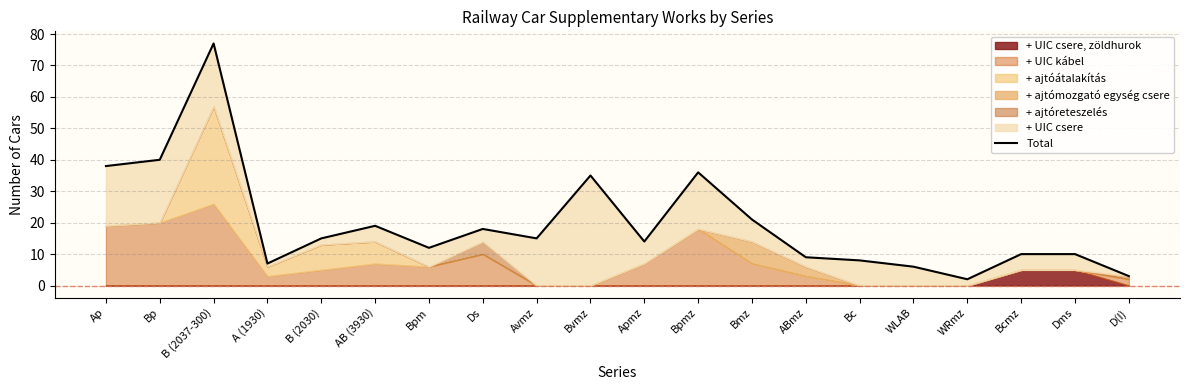

What is the label of the 11th point from the right?

Bvmz